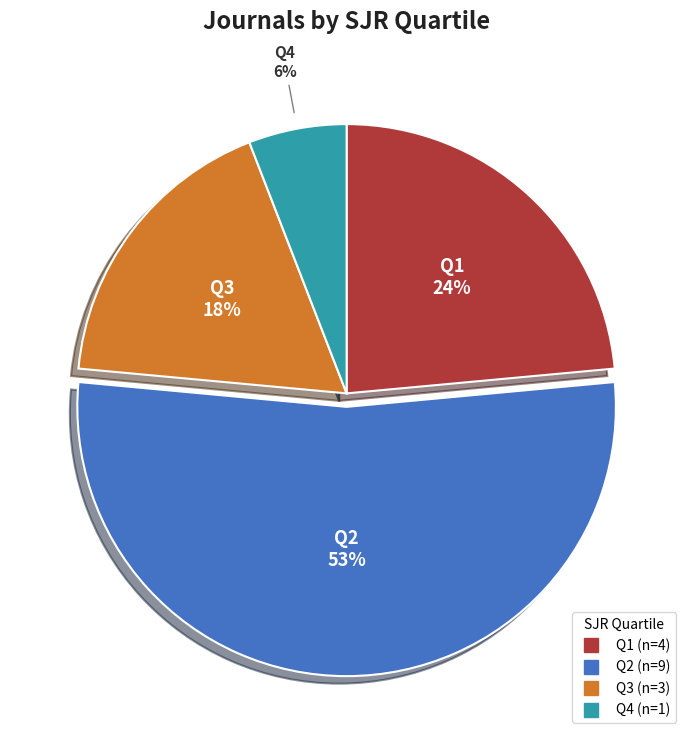

Combined, do Q4 and Q3 account for over 50%?

No